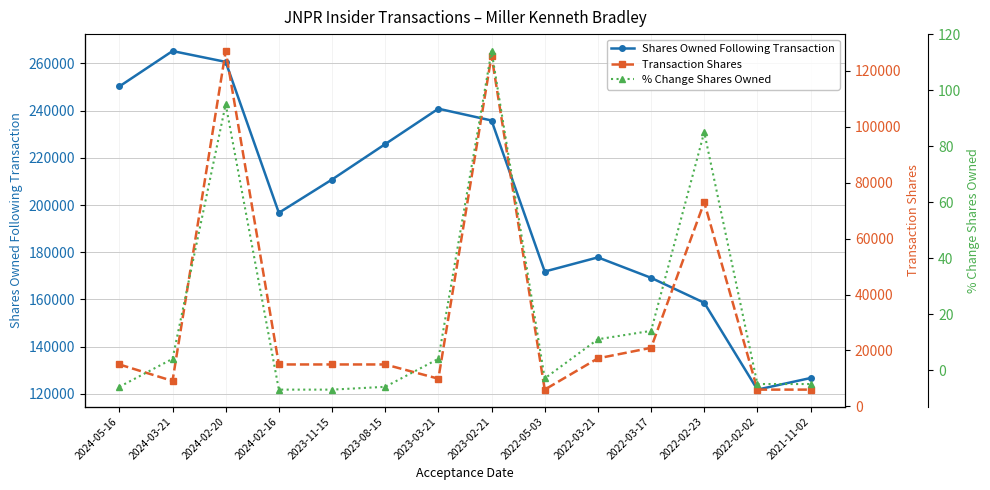

Rank the series by their average value, from lowest to highest.

% Change Shares Owned, Transaction Shares, Shares Owned Following Transaction